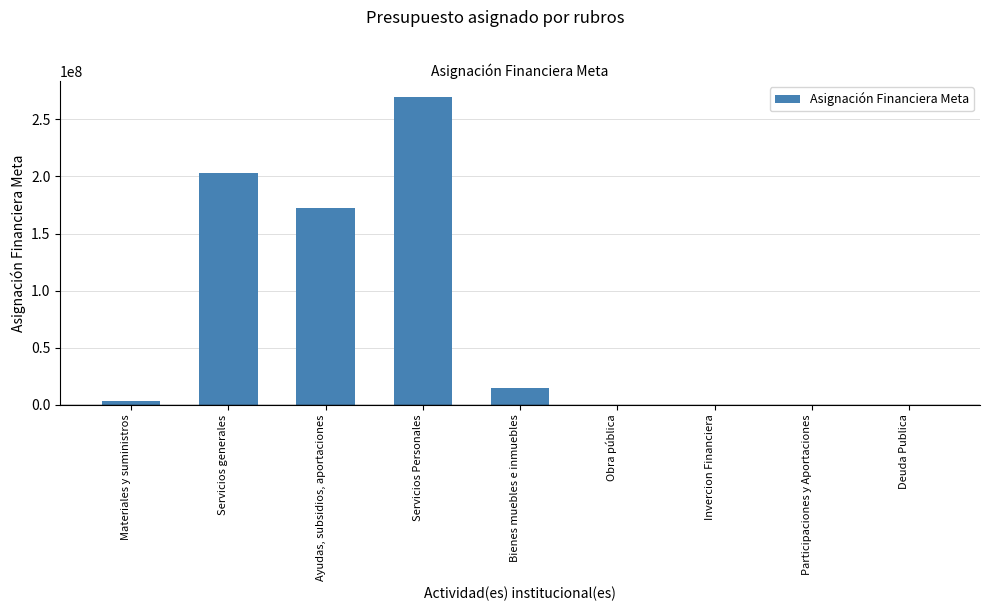

The value at Servicios Personales is 99243074.5. True or false?

False